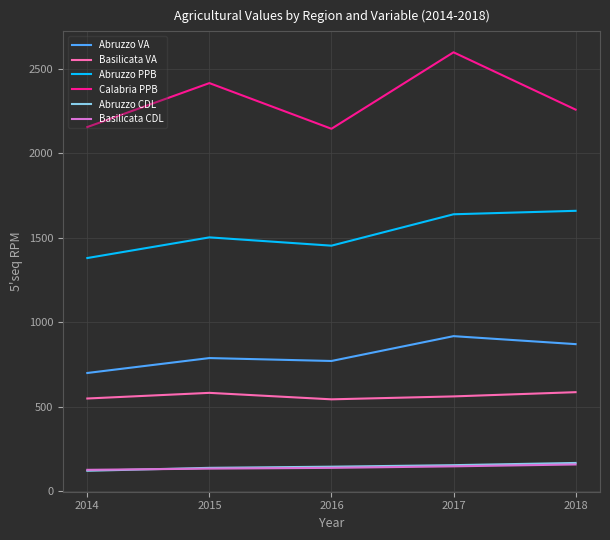

What is the difference between the maximum and minimum values in the Calabria PPB series?

452.3